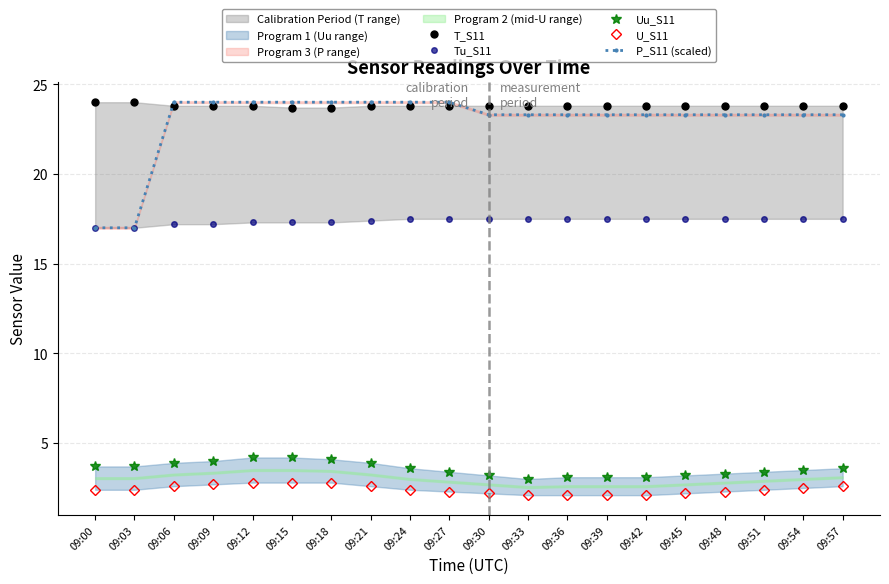

Does the chart display data point markers on the line(s)?

Yes